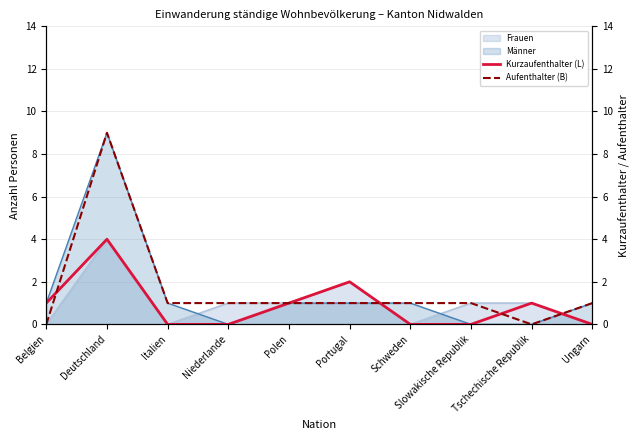

Which has a higher value, Ungarn or Niederlande?

Ungarn